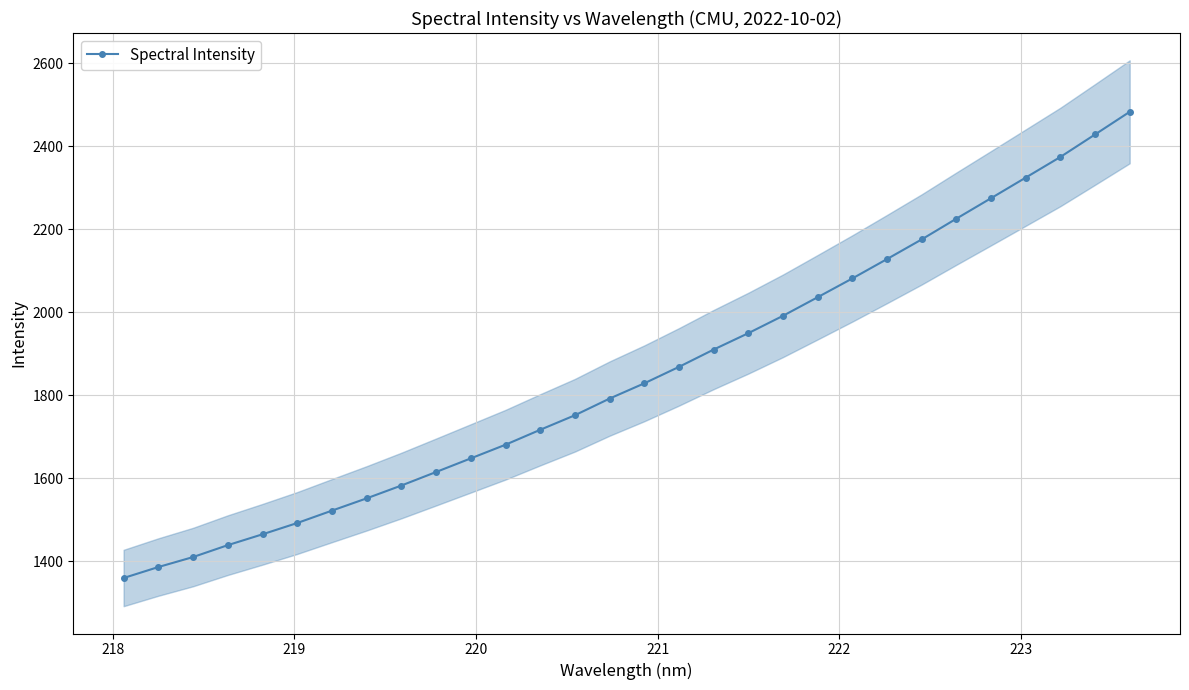

What is the value of the Spectral Intensity point at the 27th from the left?

2324.2